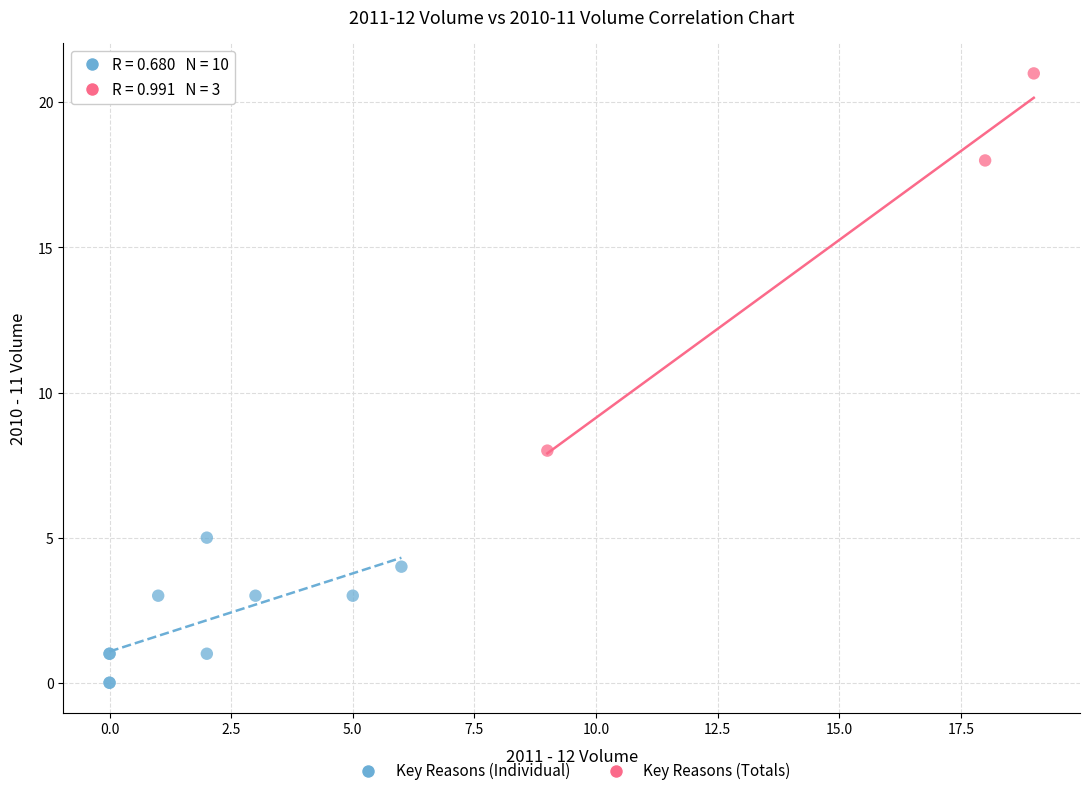

Which series has the widest spread of Y values?

Key Reasons (Totals)